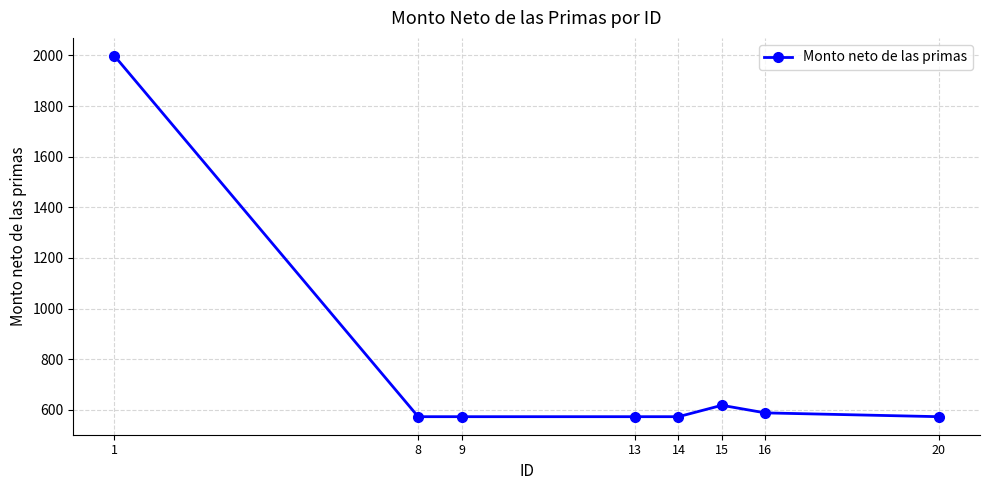

What is the sum of all values?

6069